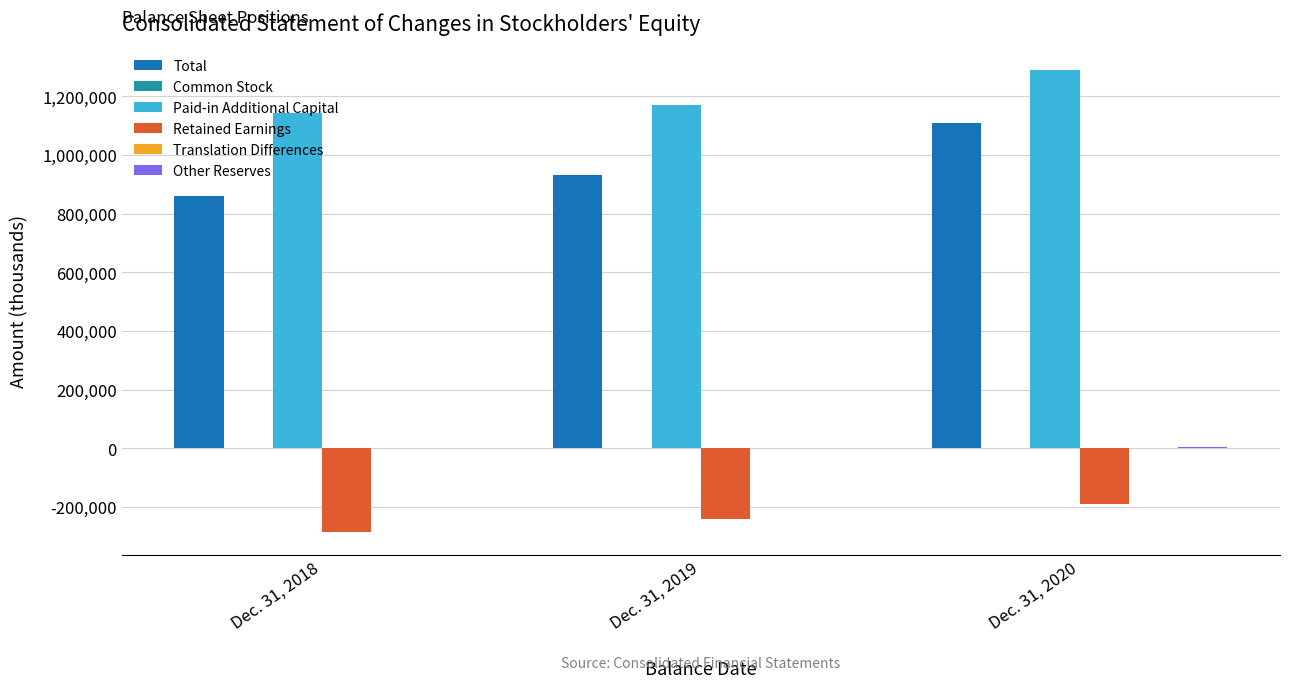

How many categories are shown in the chart?

3